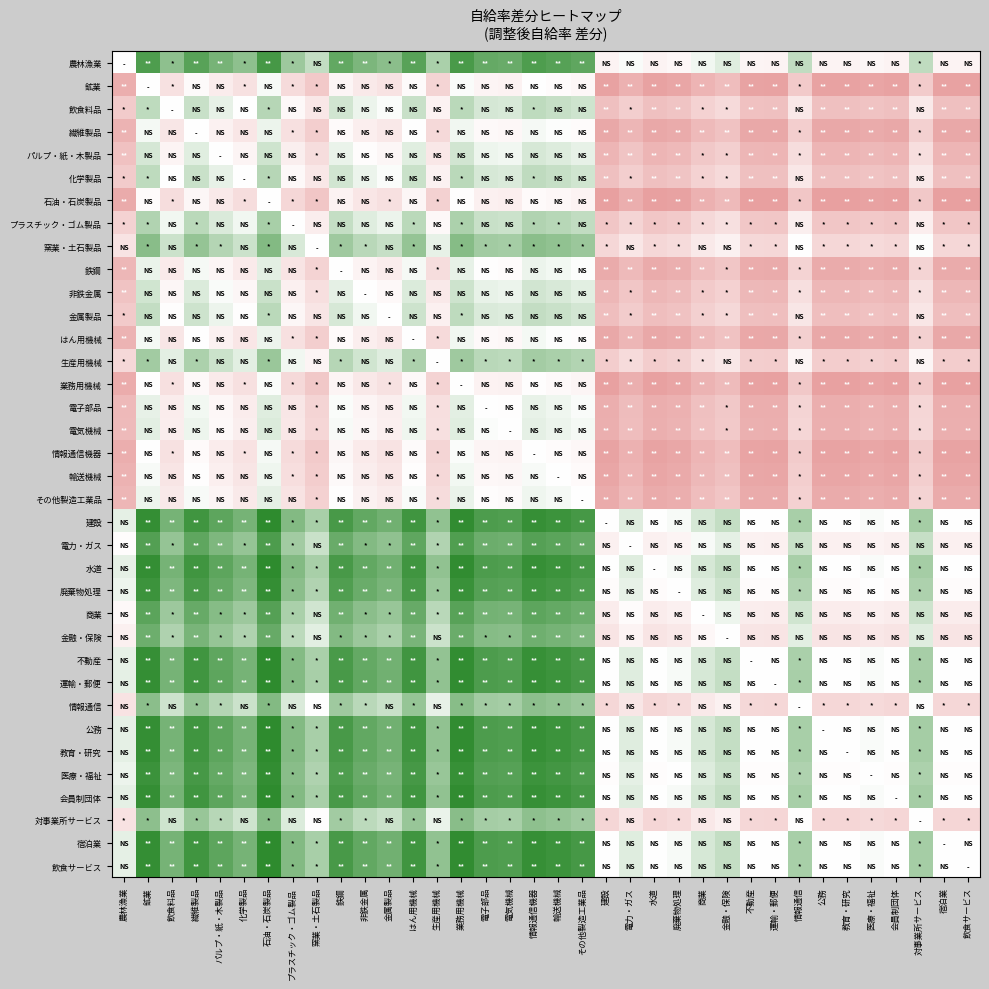

At how many categories does at least one series exceed 0?

29